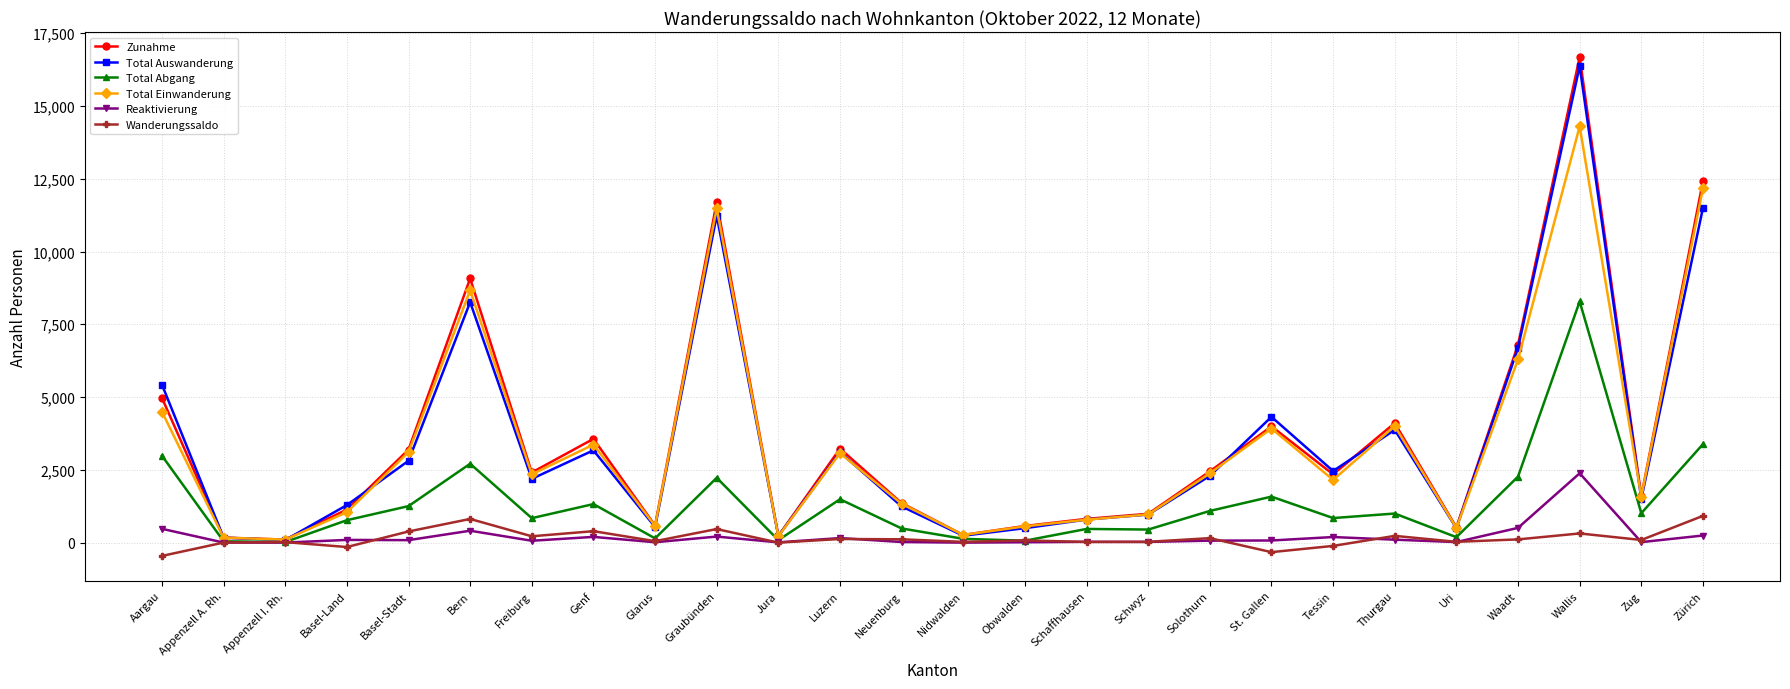

Is the value of Total Abgang at Solothurn greater than the value of Reaktivierung at Genf?

Yes